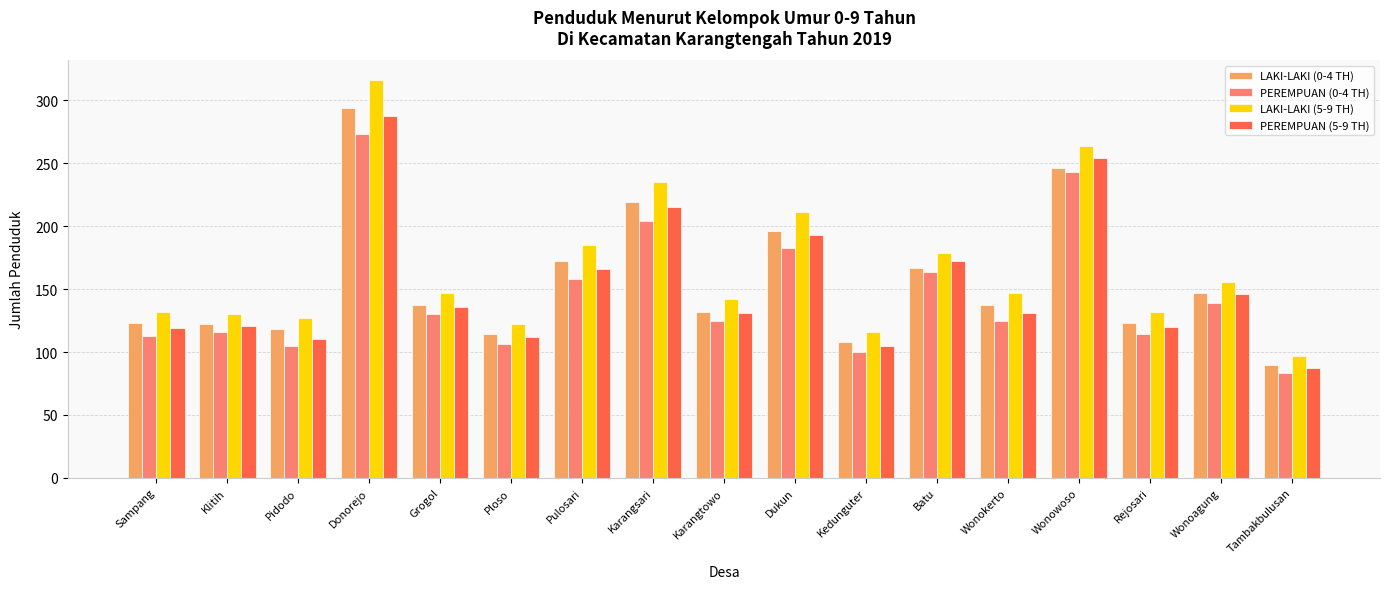

What is the difference between the LAKI-LAKI (5-9 TH) values at Grogol and Klitih?

17